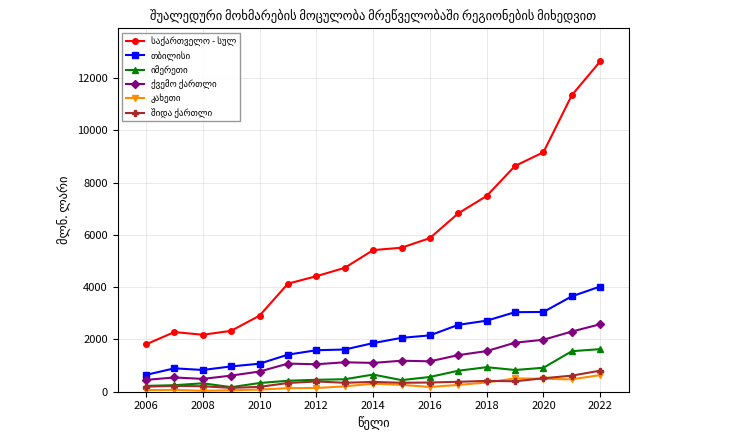

Reading left to right, what are all the values shown in this chart?

საქართველო - სულ: 1812.9	2283.7	2180.1	2330.8	2913.0	4136.5	4420.6	4741.0	5420.6	5511.7	5879.5	6827.9	7492.9	8641.3	9165.3	11349.7	12643.7
თბილისი: 643.8	895.5	832.0	968.4	1073.6	1419.0	1588.5	1615.2	1860.6	2061.7	2156.1	2559.6	2719.5	3044.5	3052.7	3651.5	4027.0
იმერეთი: 224.6	249.6	322.9	175.1	332.9	420.7	457.1	476.6	656.7	444.1	564.5	803.9	938.4	831.7	916.9	1551.1	1629.8
ქვემო ქართლი: 452.7	545.8	490.9	617.1	773.3	1076.2	1051.3	1127.1	1102.3	1187.1	1162.9	1401.2	1554.9	1876.8	1989.1	2303.5	2582.9
კახეთი: 60.8	69.2	36.7	56.1	81.5	135.6	143.1	206.1	308.3	262.8	182.5	260.6	353.0	510.6	495.4	473.7	636.4
შიდა ქართლი: 193.8	222.8	209.7	146.5	185.6	334.6	392.7	342.2	375.0	342.0	352.6	380.2	415.3	399.7	515.0	615.6	806.4